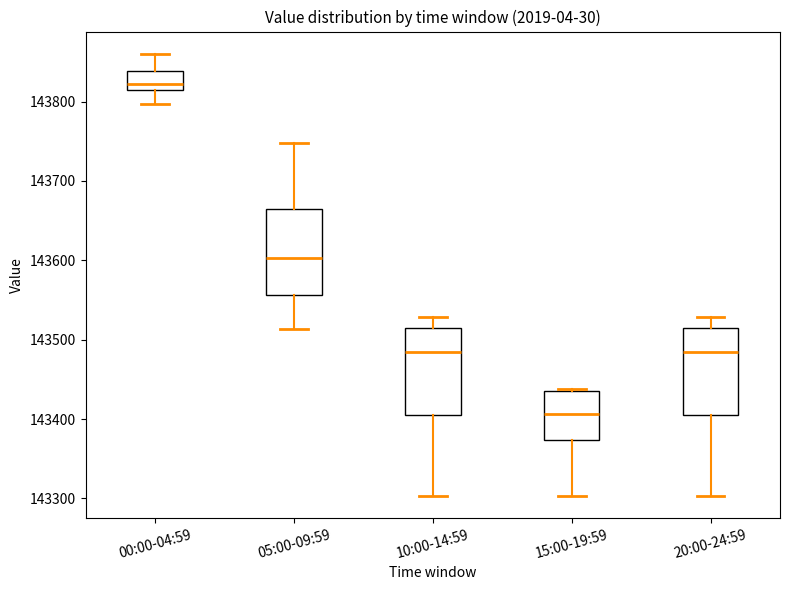

Reading left to right, read every box against the y-axis: the position of its median line, the range the box covers, and the ends of its whiskers. The values are not printed on the chart, so give them approximately, as read against the axis.

00:00-04:59: median 143820, box 143810 to 143840, whiskers 143800 to 143860
05:00-09:59: median 143600, box 143560 to 143660, whiskers 143510 to 143750
10:00-14:59: median 143480, box 143400 to 143510, whiskers 143300 to 143530
15:00-19:59: median 143410, box 143370 to 143440, whiskers 143300 to 143440
20:00-24:59: median 143480, box 143400 to 143510, whiskers 143300 to 143530